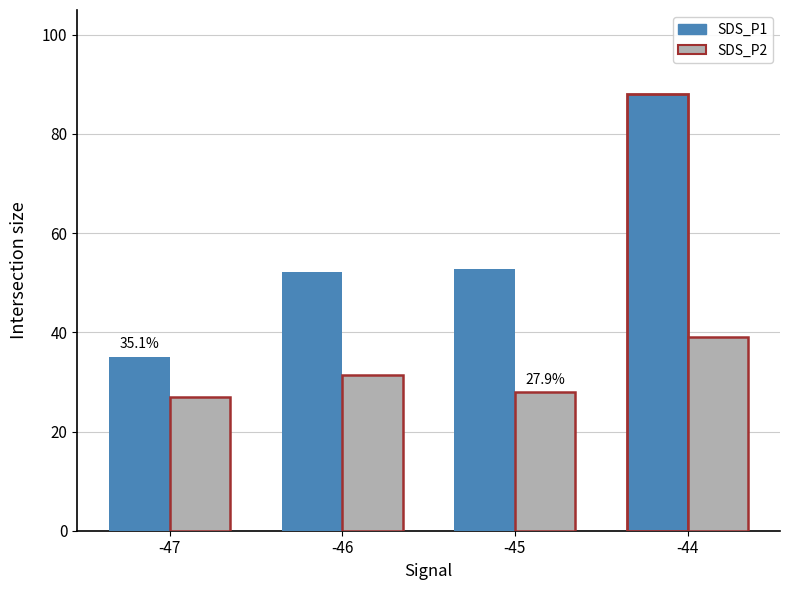

Which series has the widest spread of values?

SDS_P1